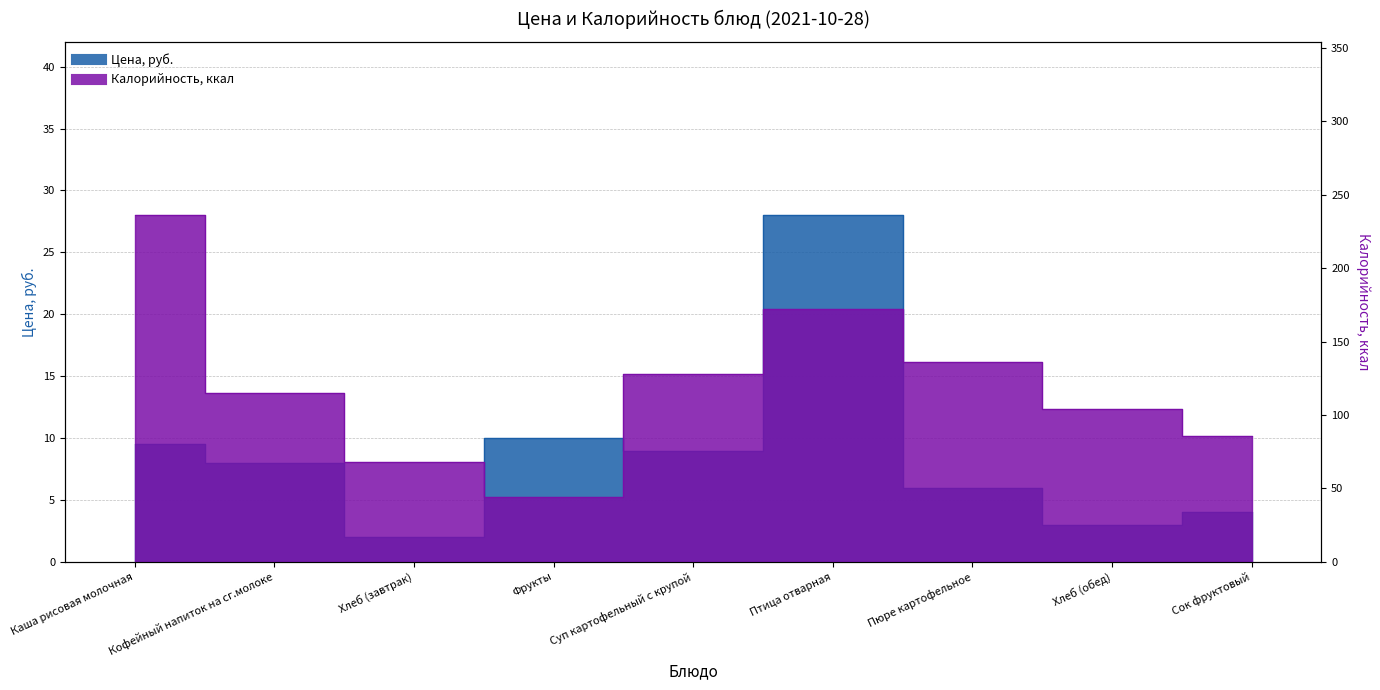

True or false: Калорийность and Цена cross at least once.

False